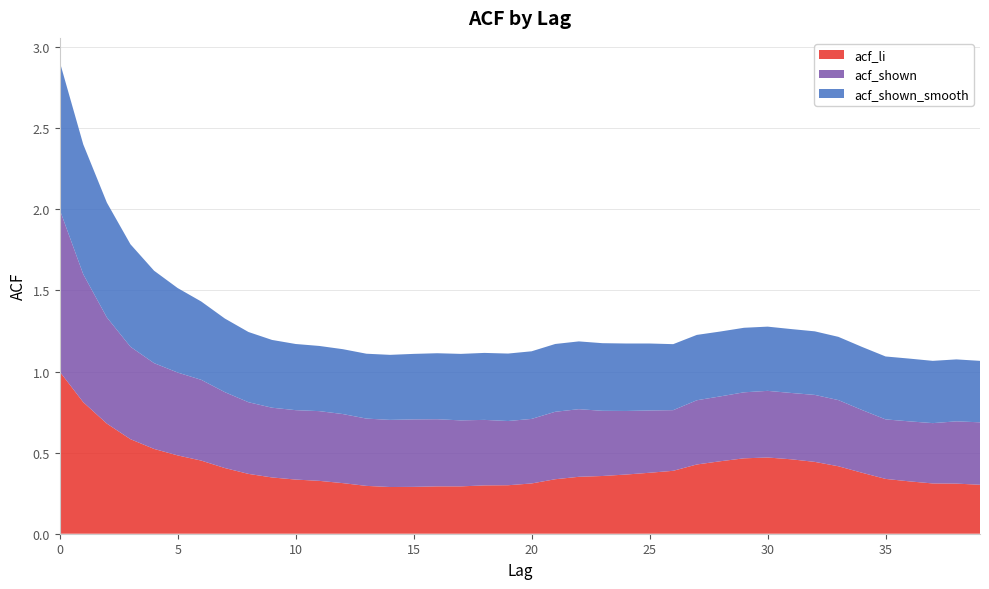

Reading right to left, list all the values displayed in this chart.

acf_li: 0.3	0.3	0.3	0.3	0.3	0.4	0.4	0.4	0.5	0.5	0.5	0.4	0.4	0.4	0.4	0.4	0.4	0.4	0.3	0.3	0.3	0.3	0.3	0.3	0.3	0.3	0.3	0.3	0.3	0.3	0.3	0.4	0.4	0.5	0.5	0.5	0.6	0.7	0.8	1.0
acf_shown: 0.4	0.4	0.4	0.4	0.4	0.4	0.4	0.4	0.4	0.4	0.4	0.4	0.4	0.4	0.4	0.4	0.4	0.4	0.4	0.4	0.4	0.4	0.4	0.4	0.4	0.4	0.4	0.4	0.4	0.4	0.4	0.4	0.5	0.5	0.5	0.5	0.6	0.7	0.8	1.0
acf_shown_smooth: 0.4	0.4	0.4	0.4	0.4	0.4	0.4	0.4	0.4	0.4	0.4	0.4	0.4	0.4	0.4	0.4	0.4	0.4	0.4	0.4	0.4	0.4	0.4	0.4	0.4	0.4	0.4	0.4	0.4	0.4	0.4	0.4	0.5	0.5	0.5	0.6	0.6	0.7	0.8	0.9